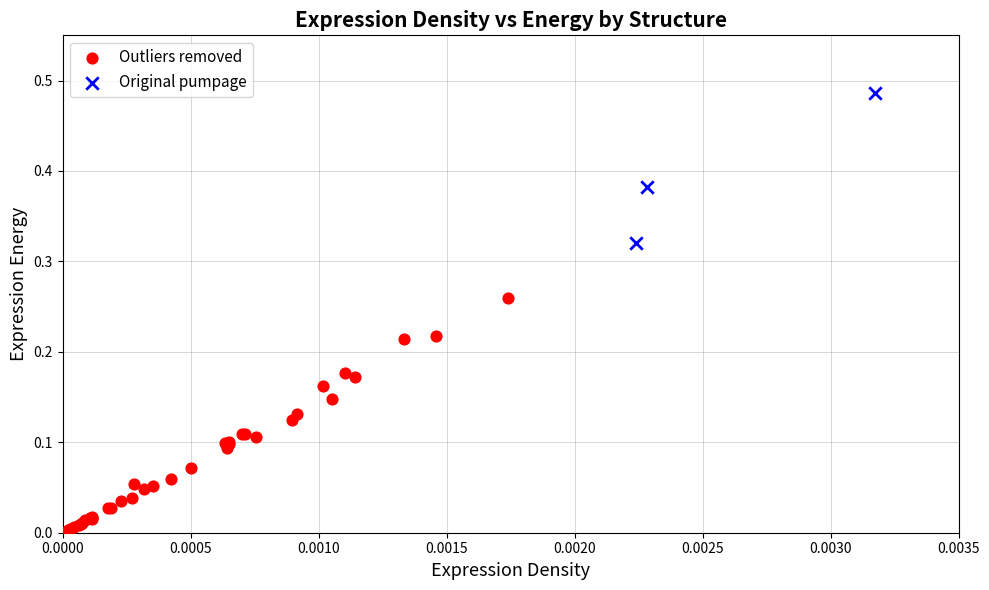

Which series has the largest Y range (max minus min)?

Outliers removed